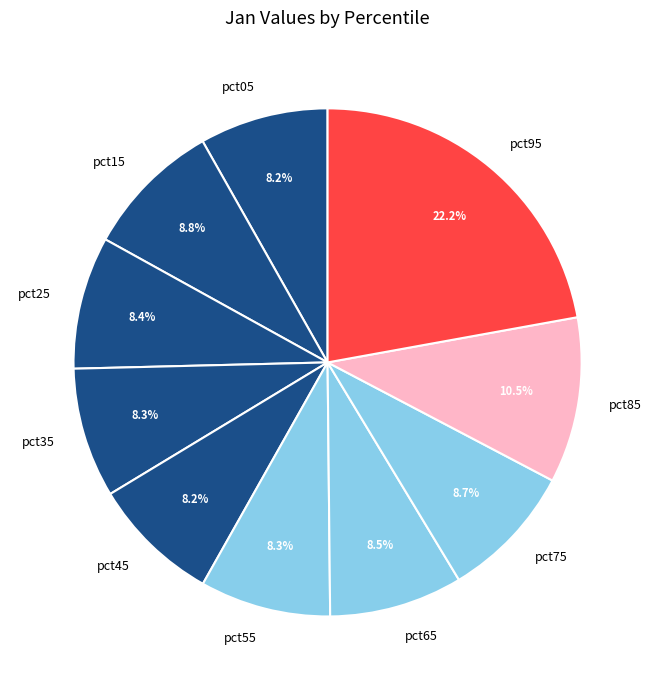

What is the largest slice in the pie chart?

pct95